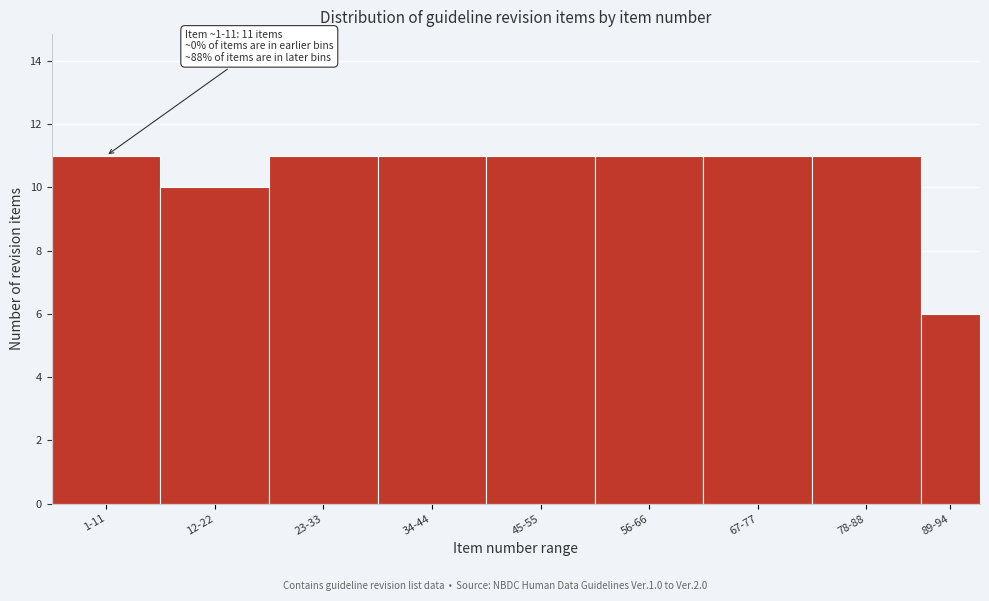

Reading left to right, list all the values displayed in this chart.

1-11=11	12-22=10	23-33=11	34-44=11	45-55=11	56-66=11	67-77=11	78-88=11	89-94=6